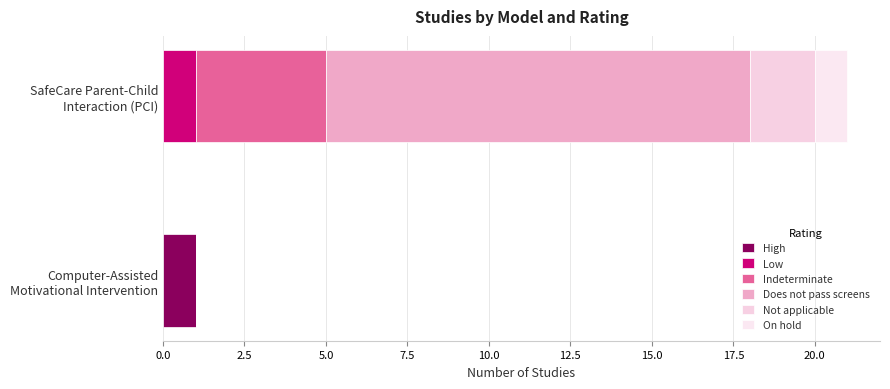

What is the difference between the maximum and minimum values in the Low series?

1